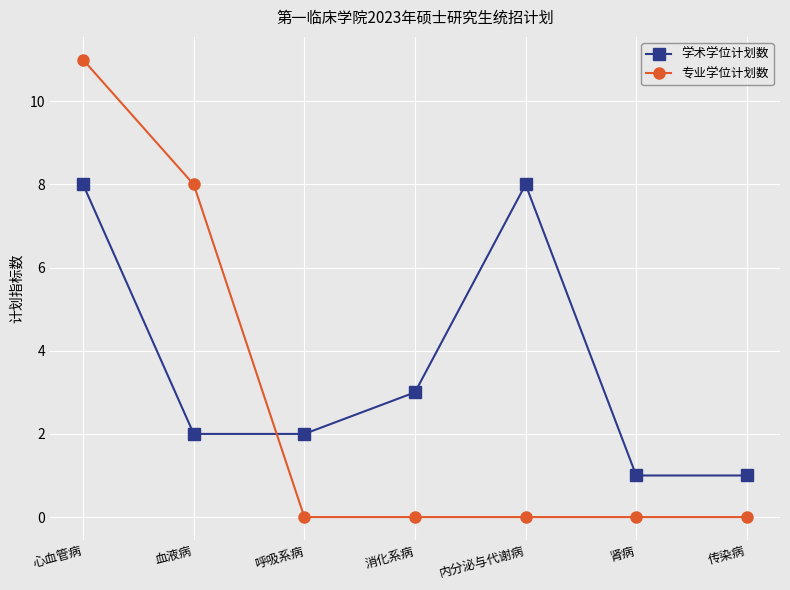

What is the total value across all series at 传染病?

1